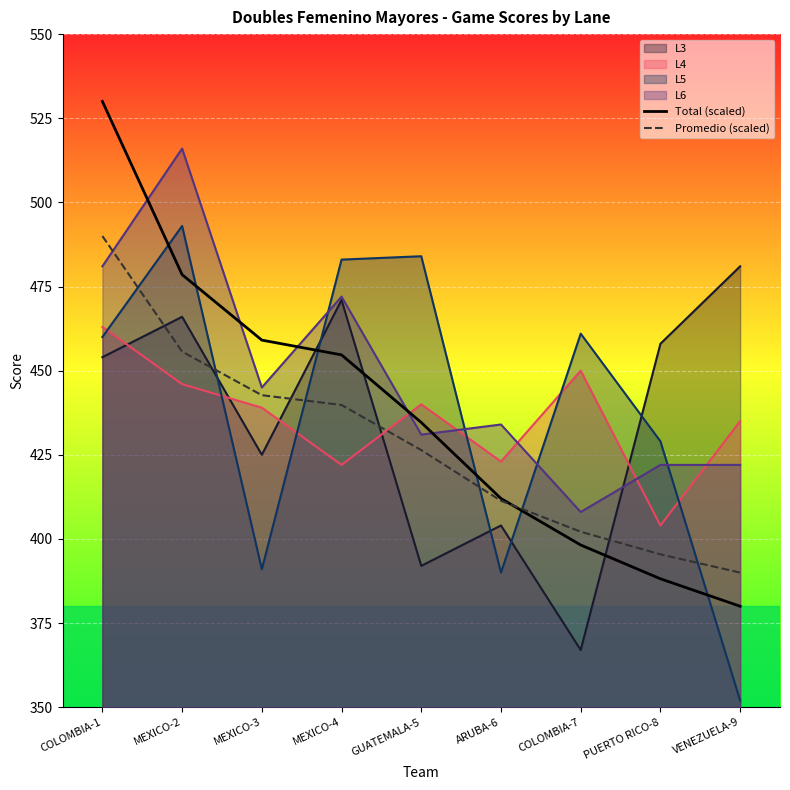

The value of Total (scaled) at MEXICO-2 is 478.5. True or false?

True